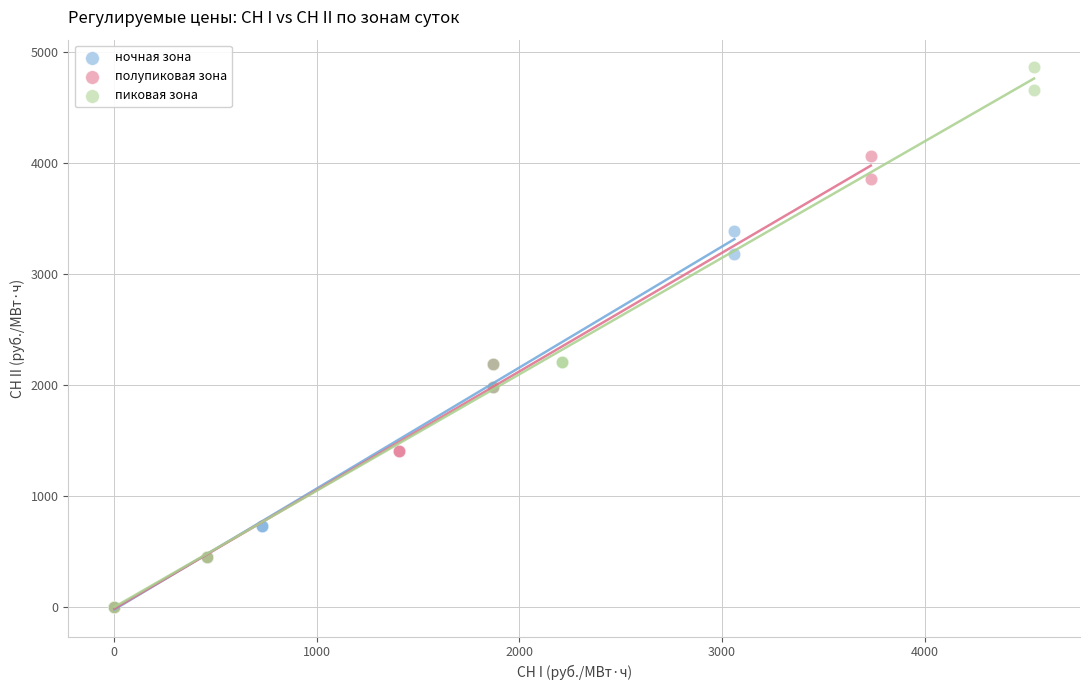

Which series reaches the maximum Y coordinate?

пиковая зона